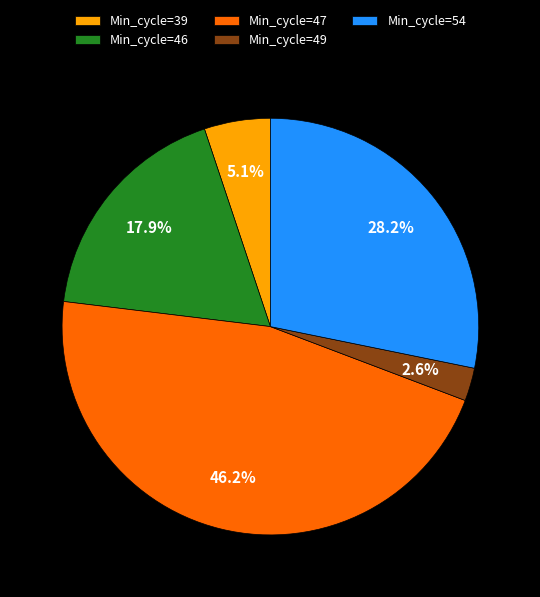

Which category has the biggest portion of the pie?

Min_cycle=47